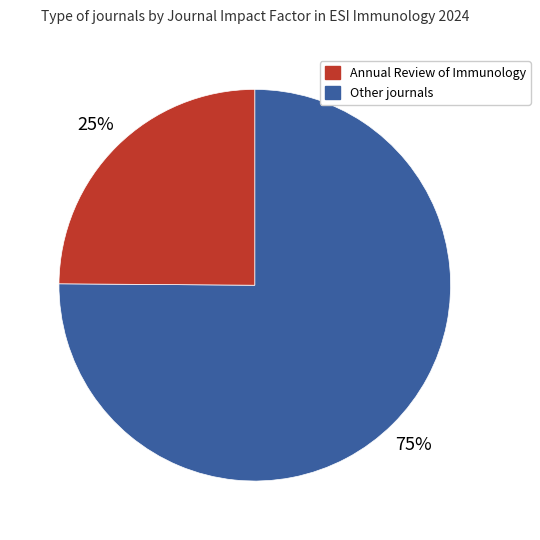

Does any single category account for the majority?

Yes